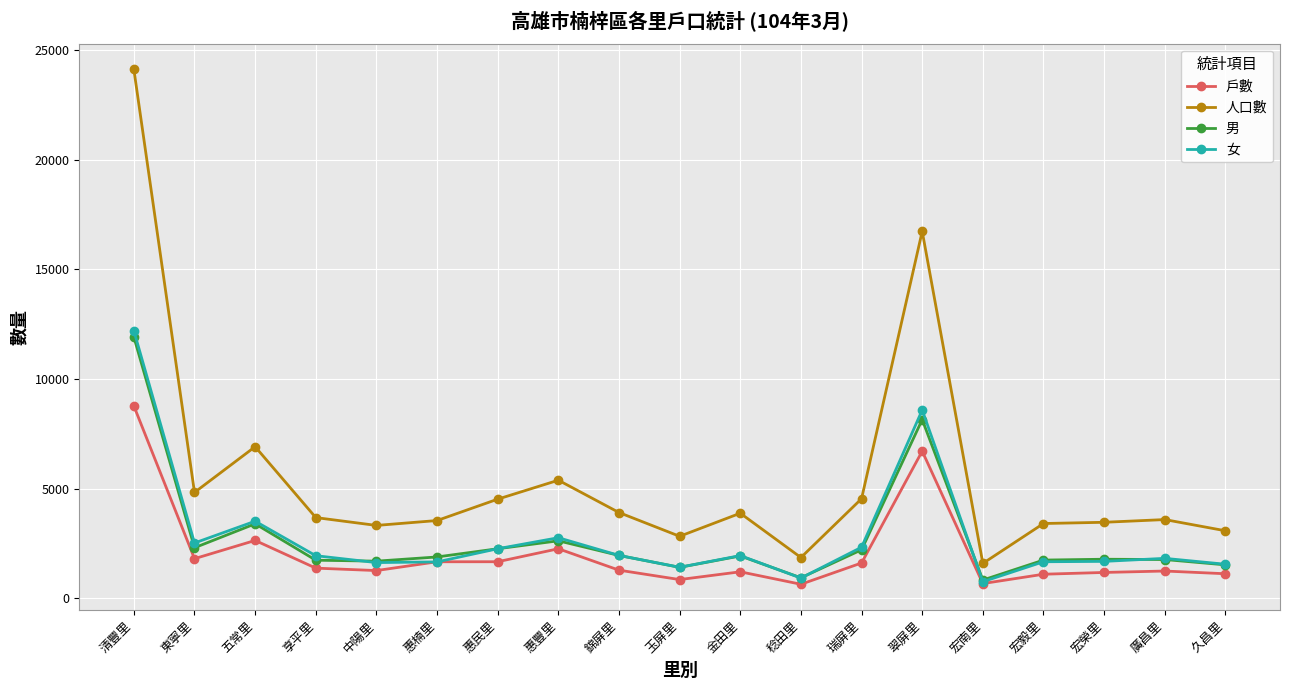

What is the total value across all series at 稔田里?

4361